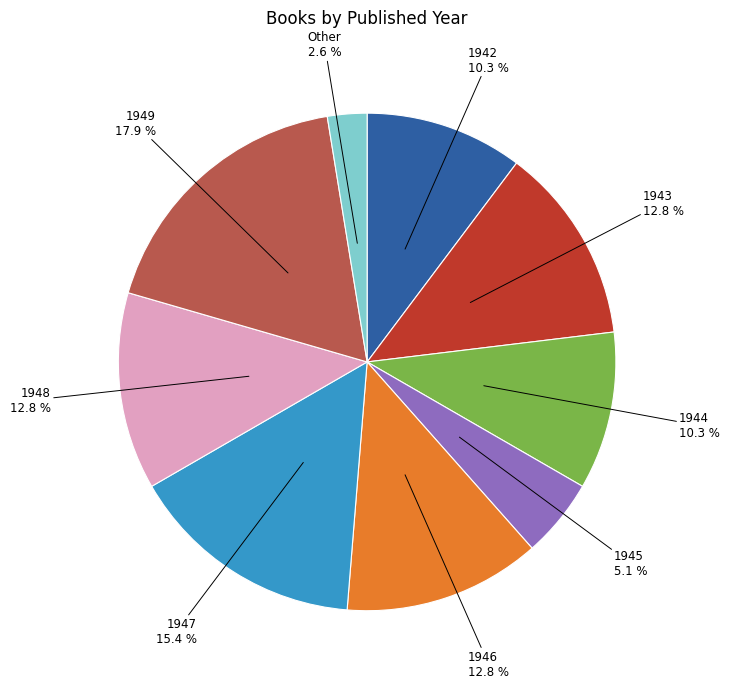

Is there any slice that represents more than half of the pie?

No